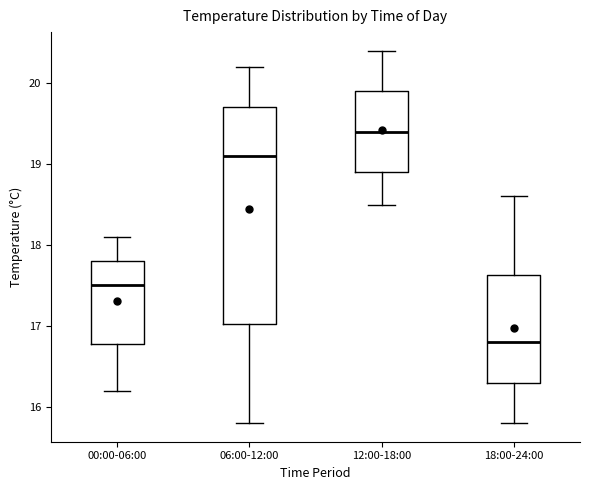

Which box's median line is the lowest?

18:00-24:00